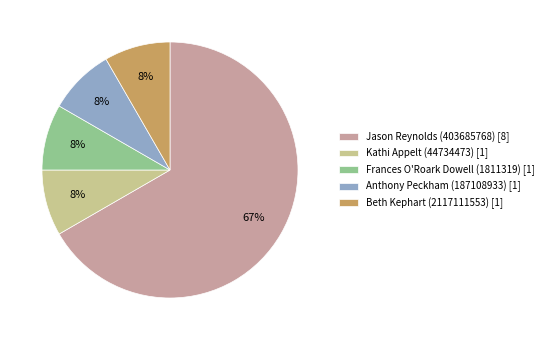

Combined, do Frances O'Roark Dowell (1811319) and Beth Kephart (2117111553) account for over 50%?

No